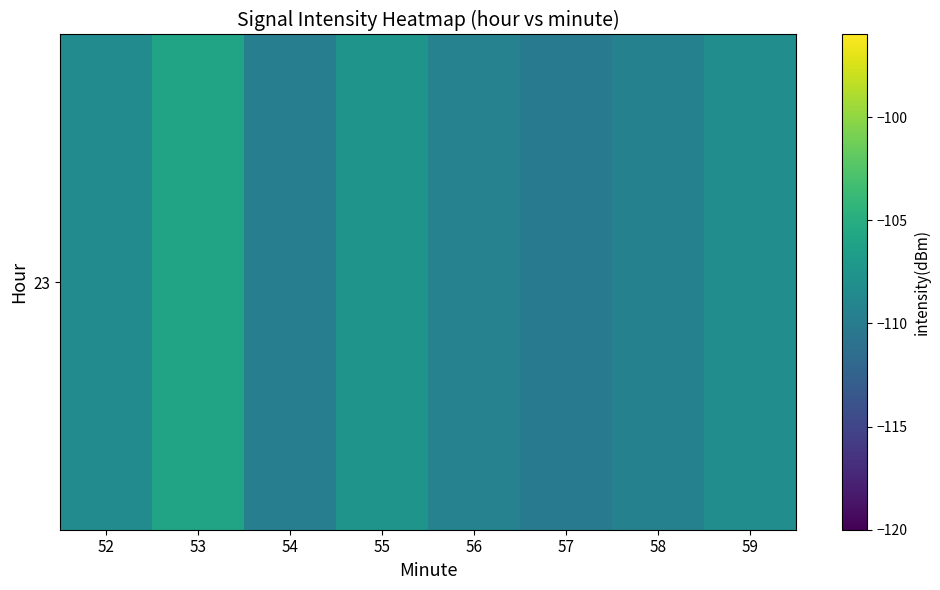

Reading right to left, extract all data points from this chart.

59=-108.2	58=-109.4	57=-110.1	56=-109.4	55=-107.6	54=-109.8	53=-105.9	52=-108.5